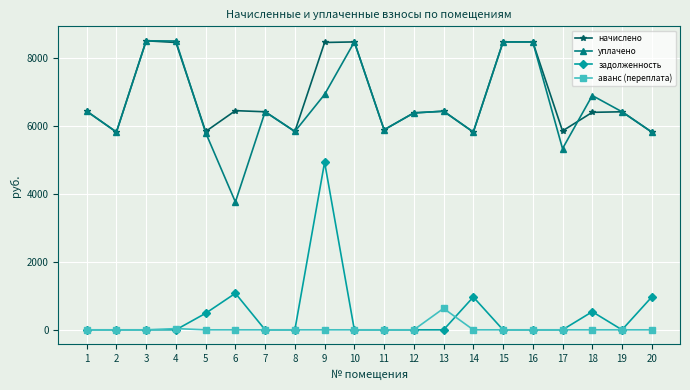

Between 5 and 15, which series saw the biggest shift?

уплачено